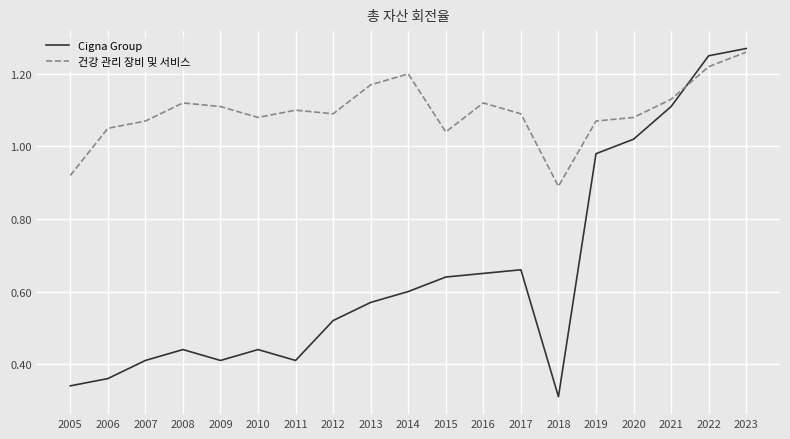

How many times do Cigna Group and 건강 관리 장비 및 서비스 cross each other?

1